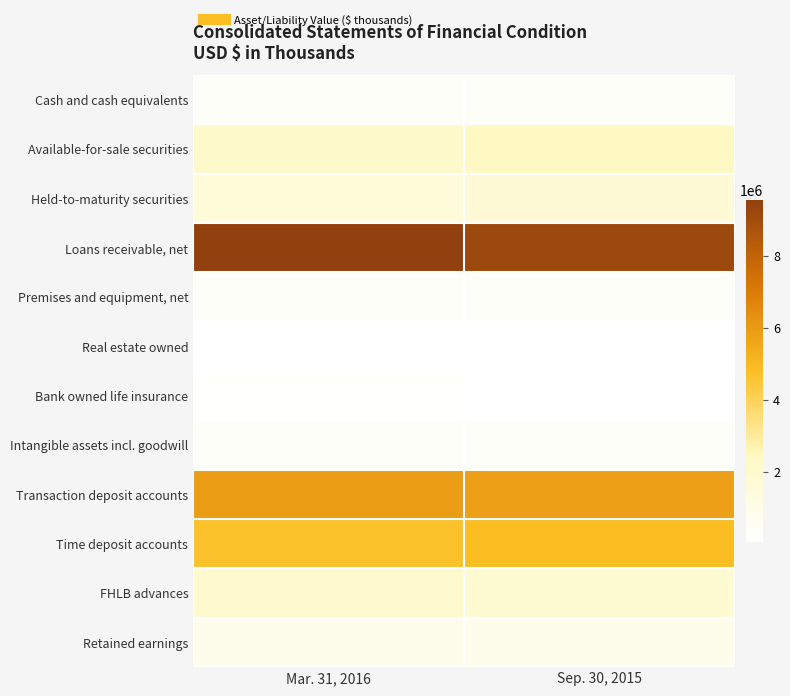

Count the number of data series in this chart.

12